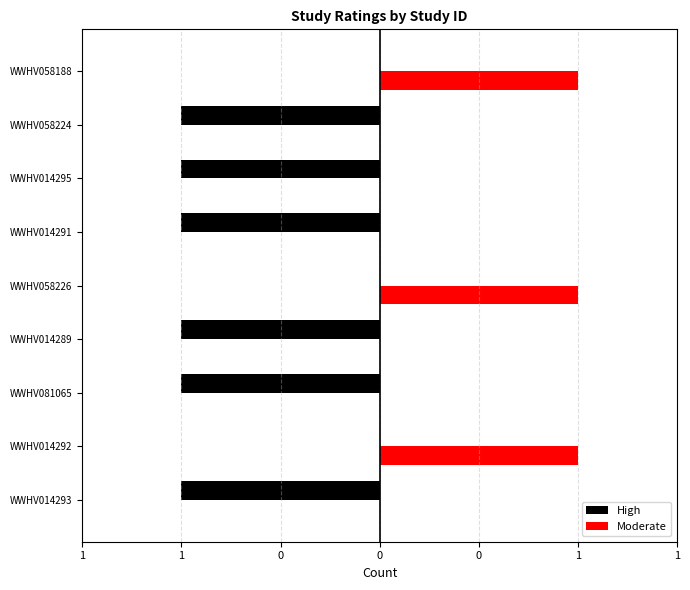

What are all the series names shown in the legend?

High, Moderate